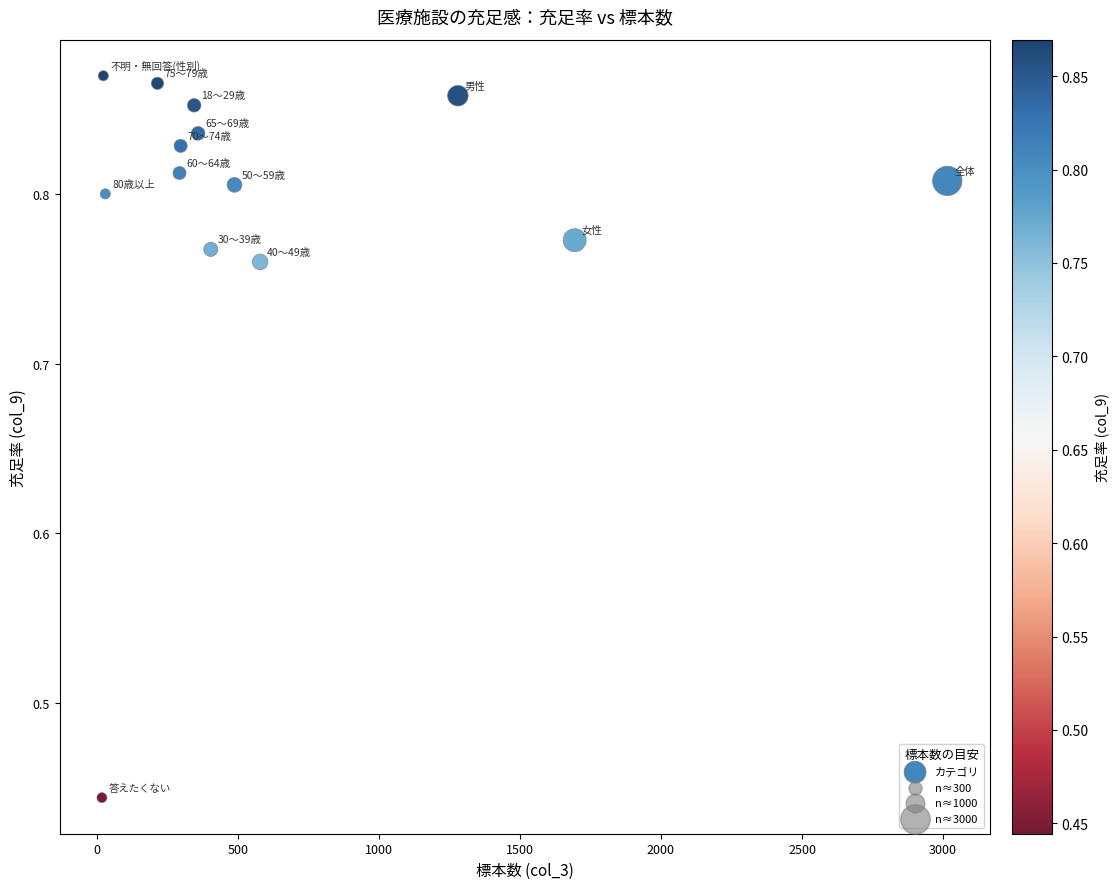

What is the range of X values (max minus min)?

2997.0